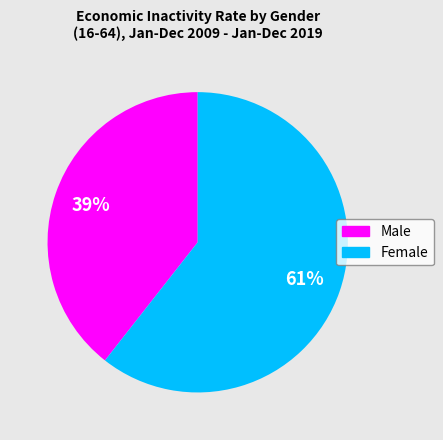

The Male slice represents 45% of the pie. True or false?

False